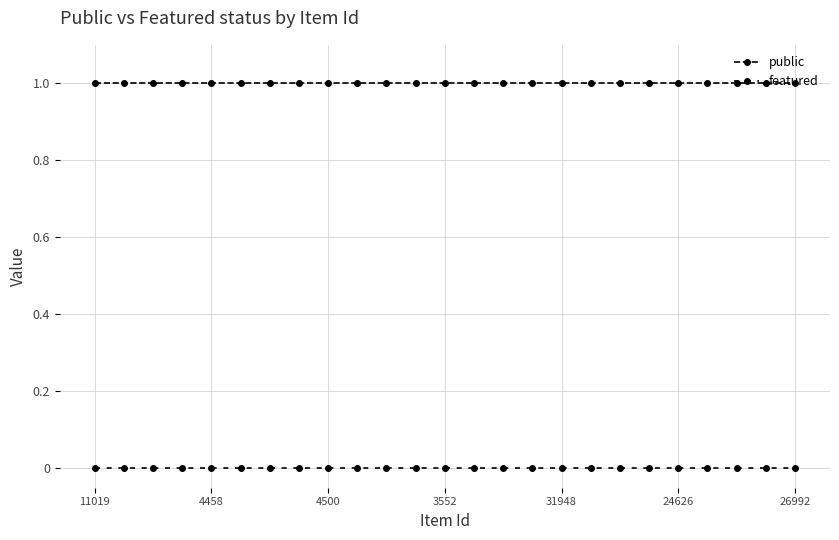

How many lines are shown in the chart?

2